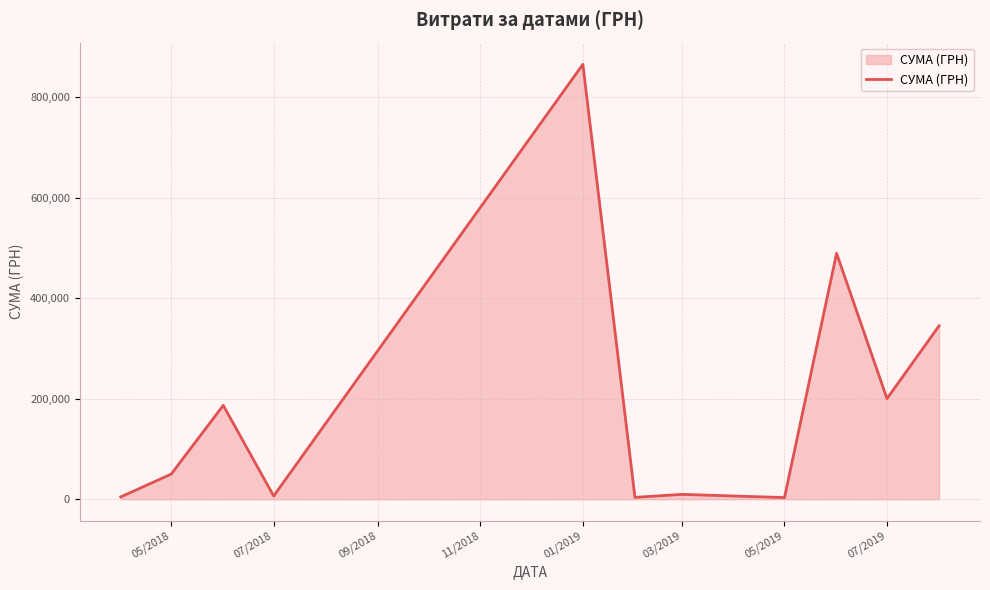

How many lines are shown in the chart?

1